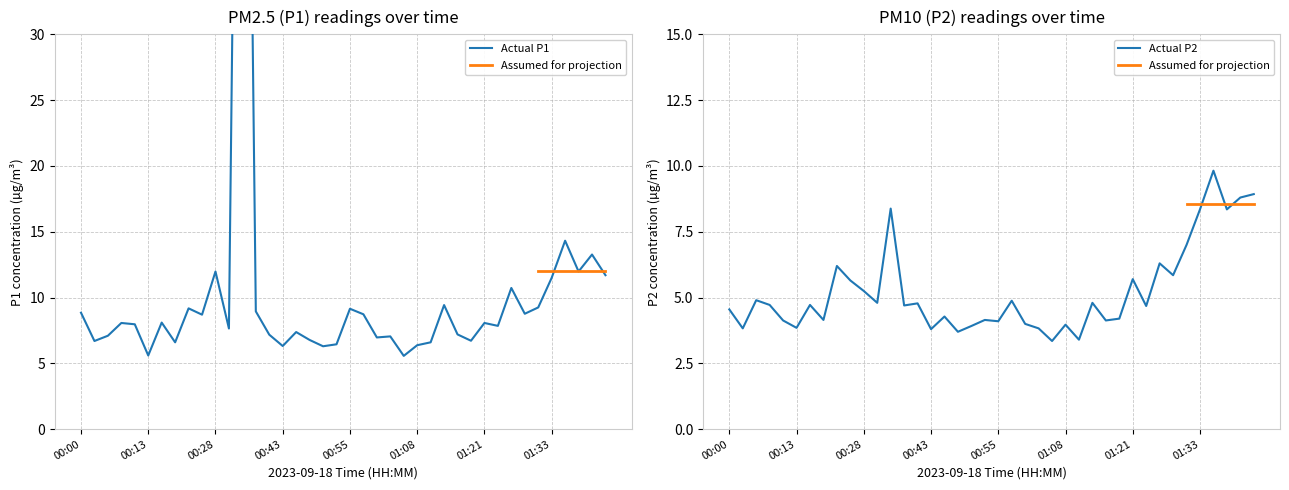

At how many categories does at least one series exceed 67?

1